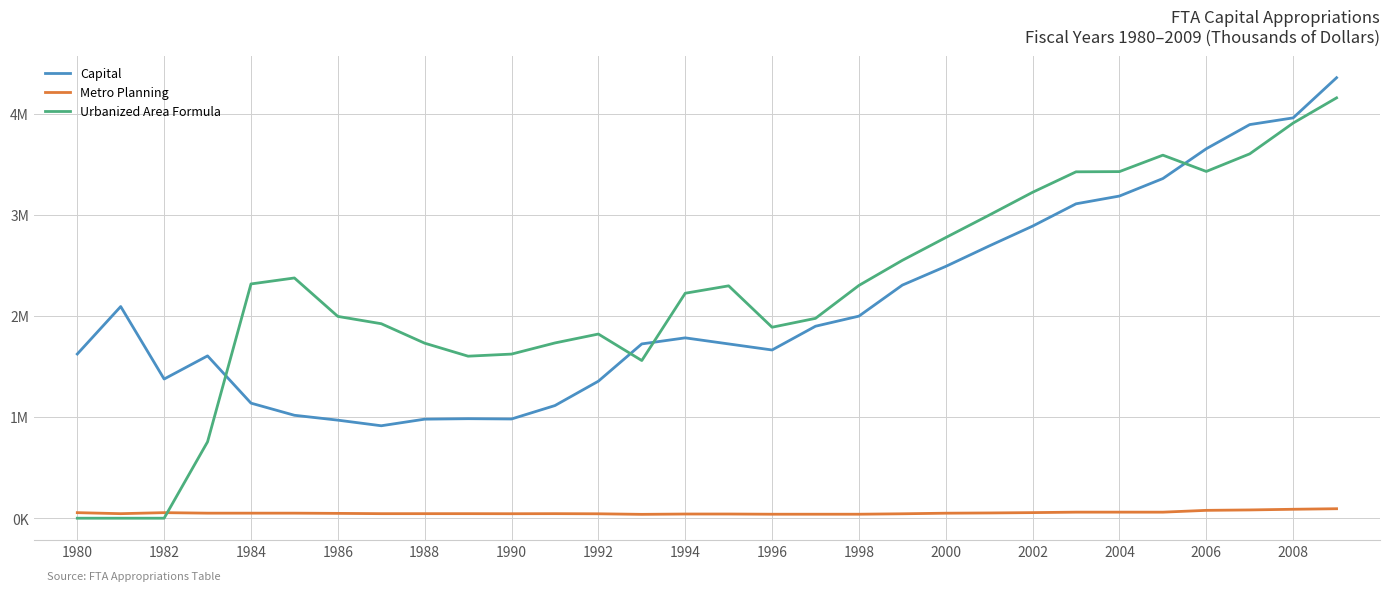

Which series has the largest total across all categories?

Urbanized Area Formula